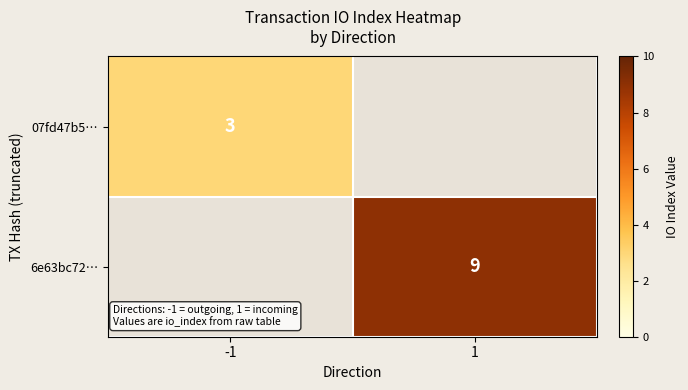

True or false: 6e63bc72… has a value of 9 at 1.

True